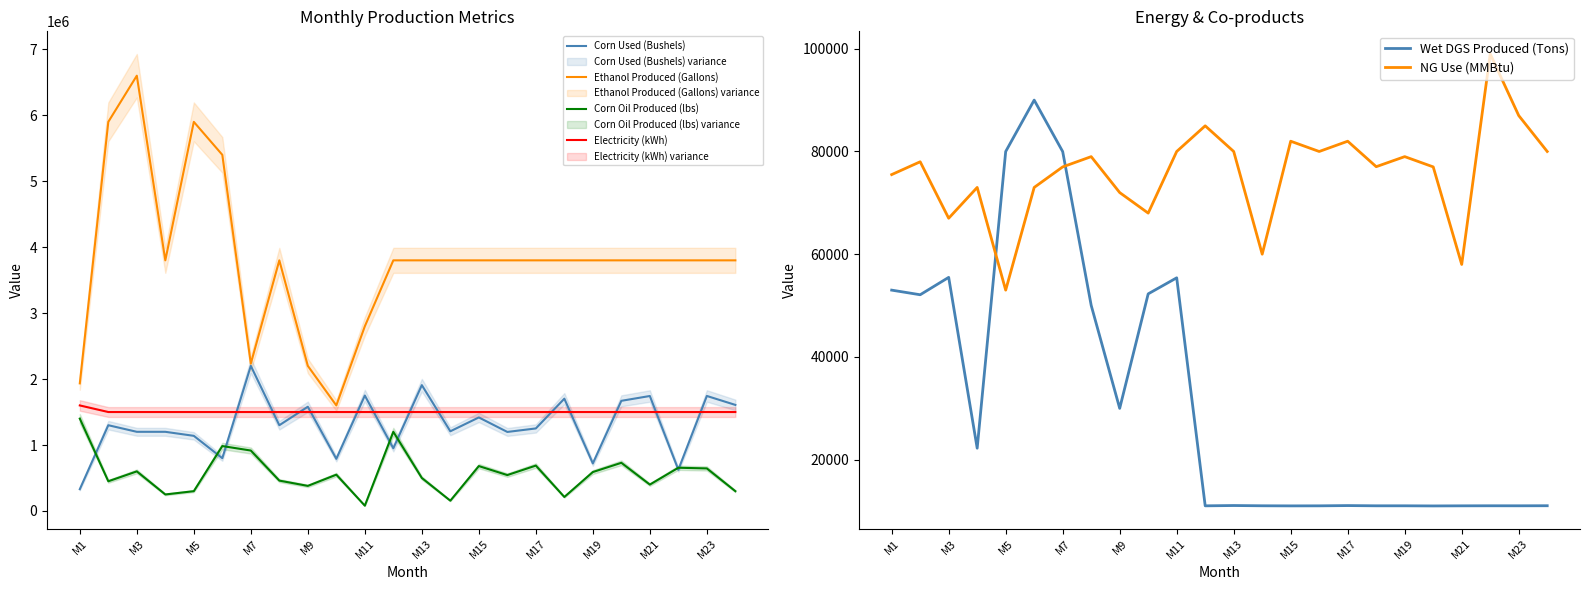

Read the NG Use (MMBtu) value at M17, to the nearest 10.

82000